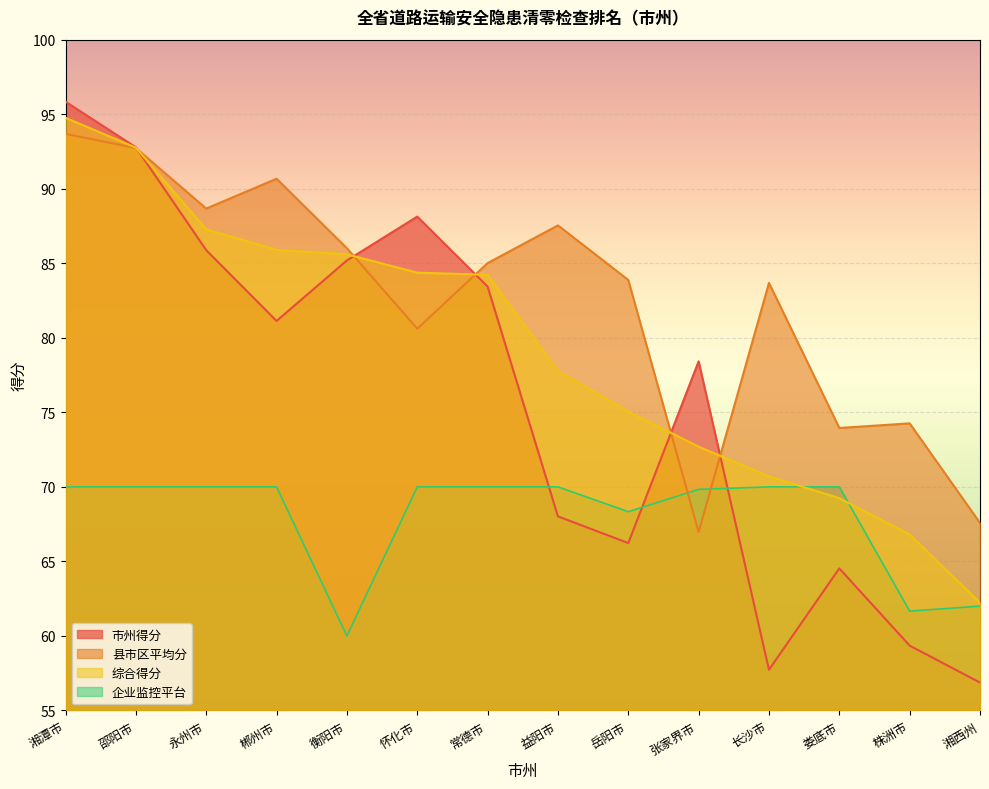

What is the label of the 2nd point from the left?

邵阳市